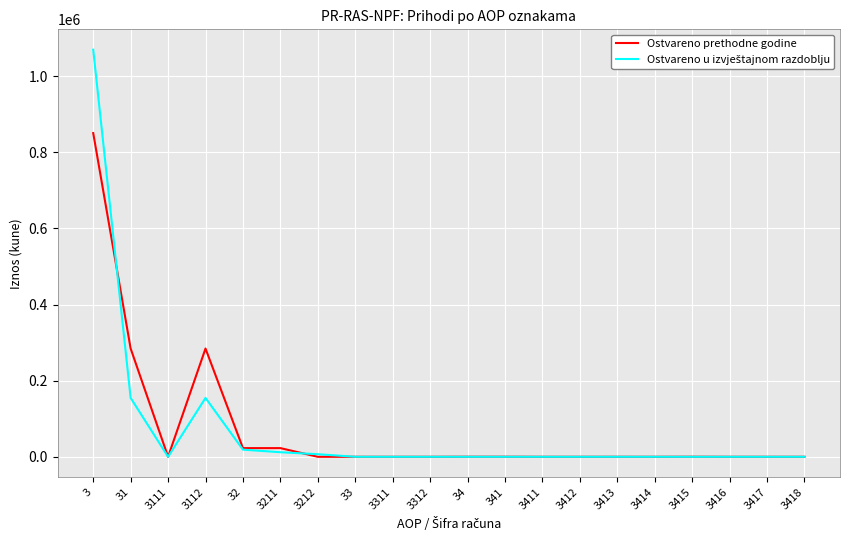

What is the spread (max minus min) of values at 3415?

174